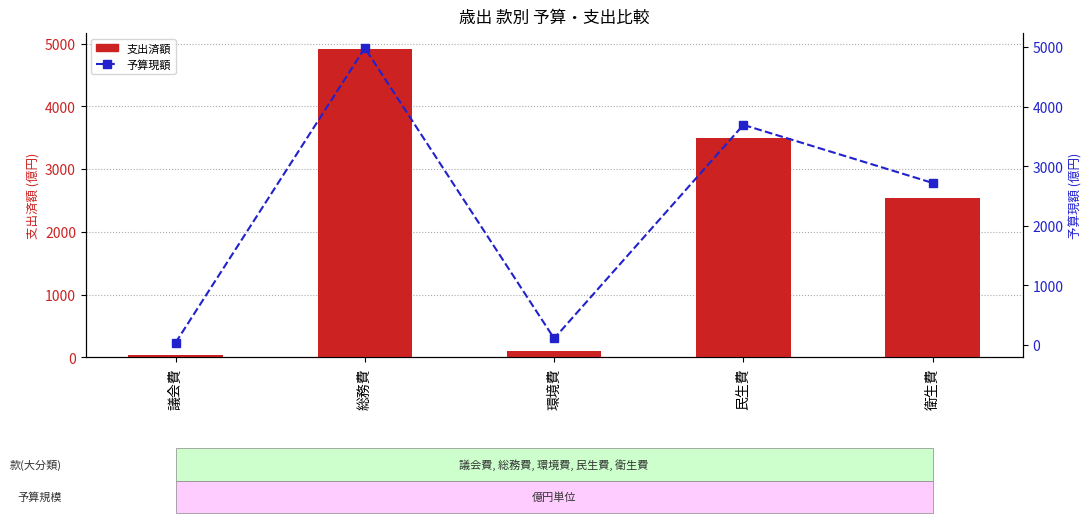

Are the bars horizontal?

No